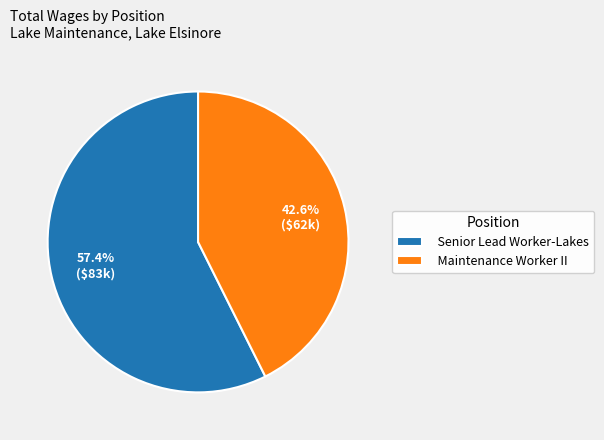

How many segments does this pie chart have?

2